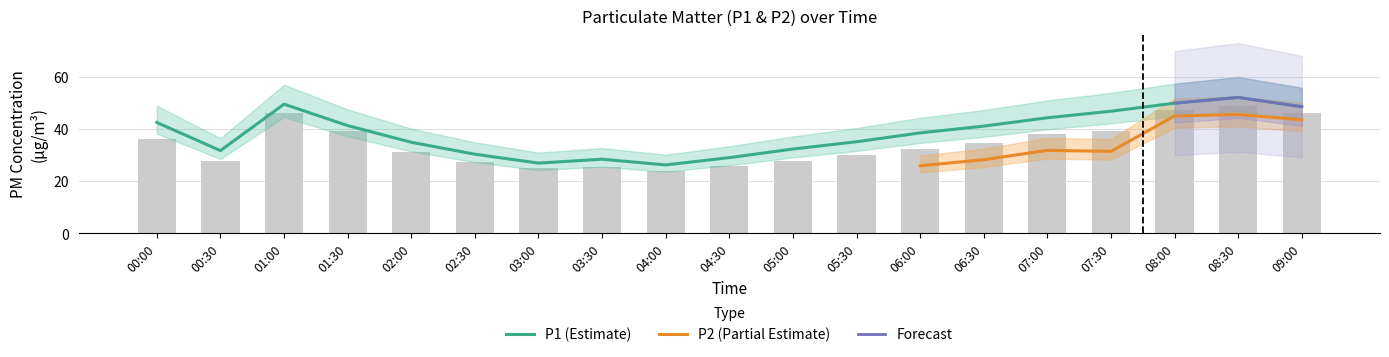

Between 02:00 and 08:00, which is larger?

08:00